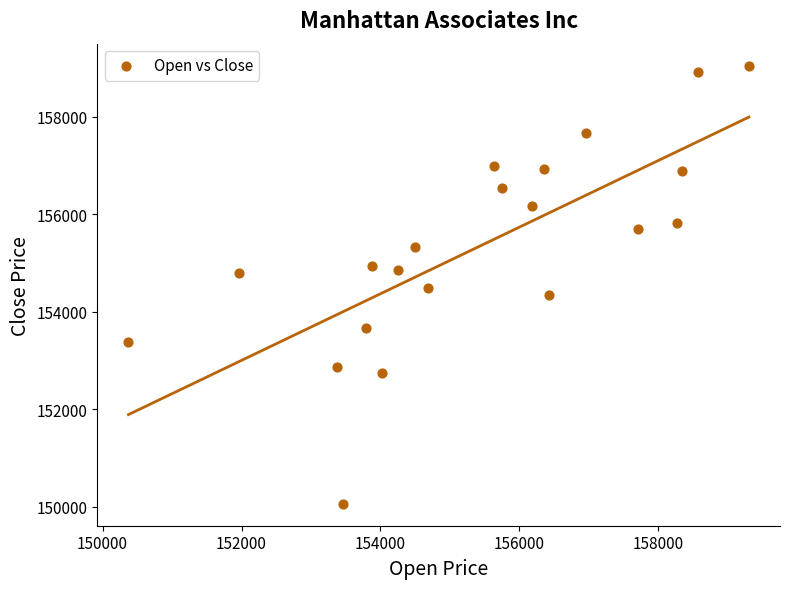

What is the range of X values (max minus min)?

8934